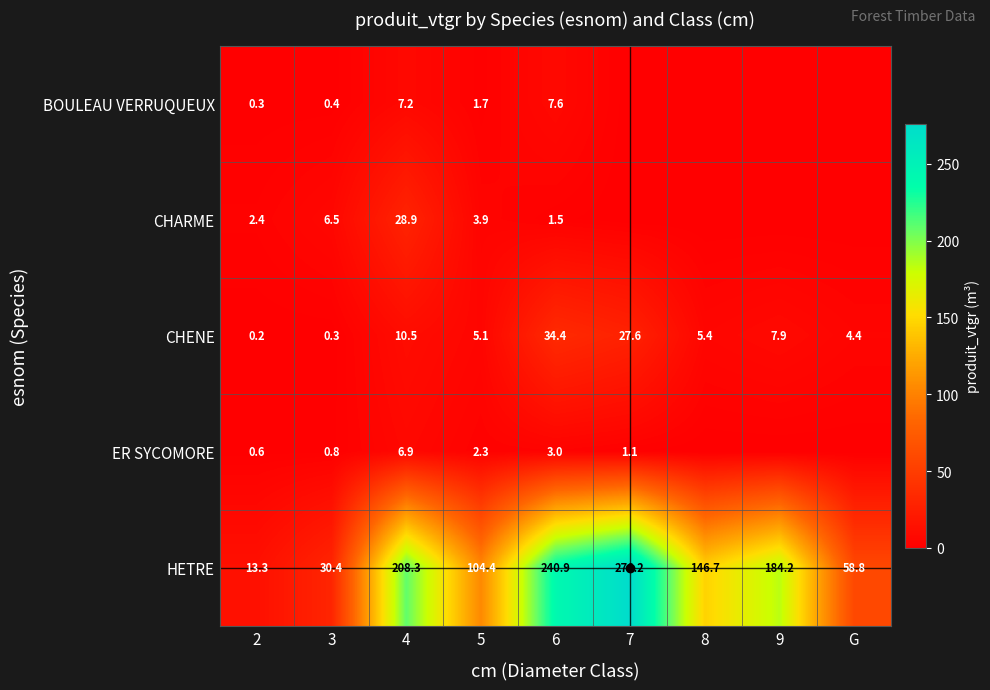

The HETRE series shows 190.6 at 7. True or false?

False